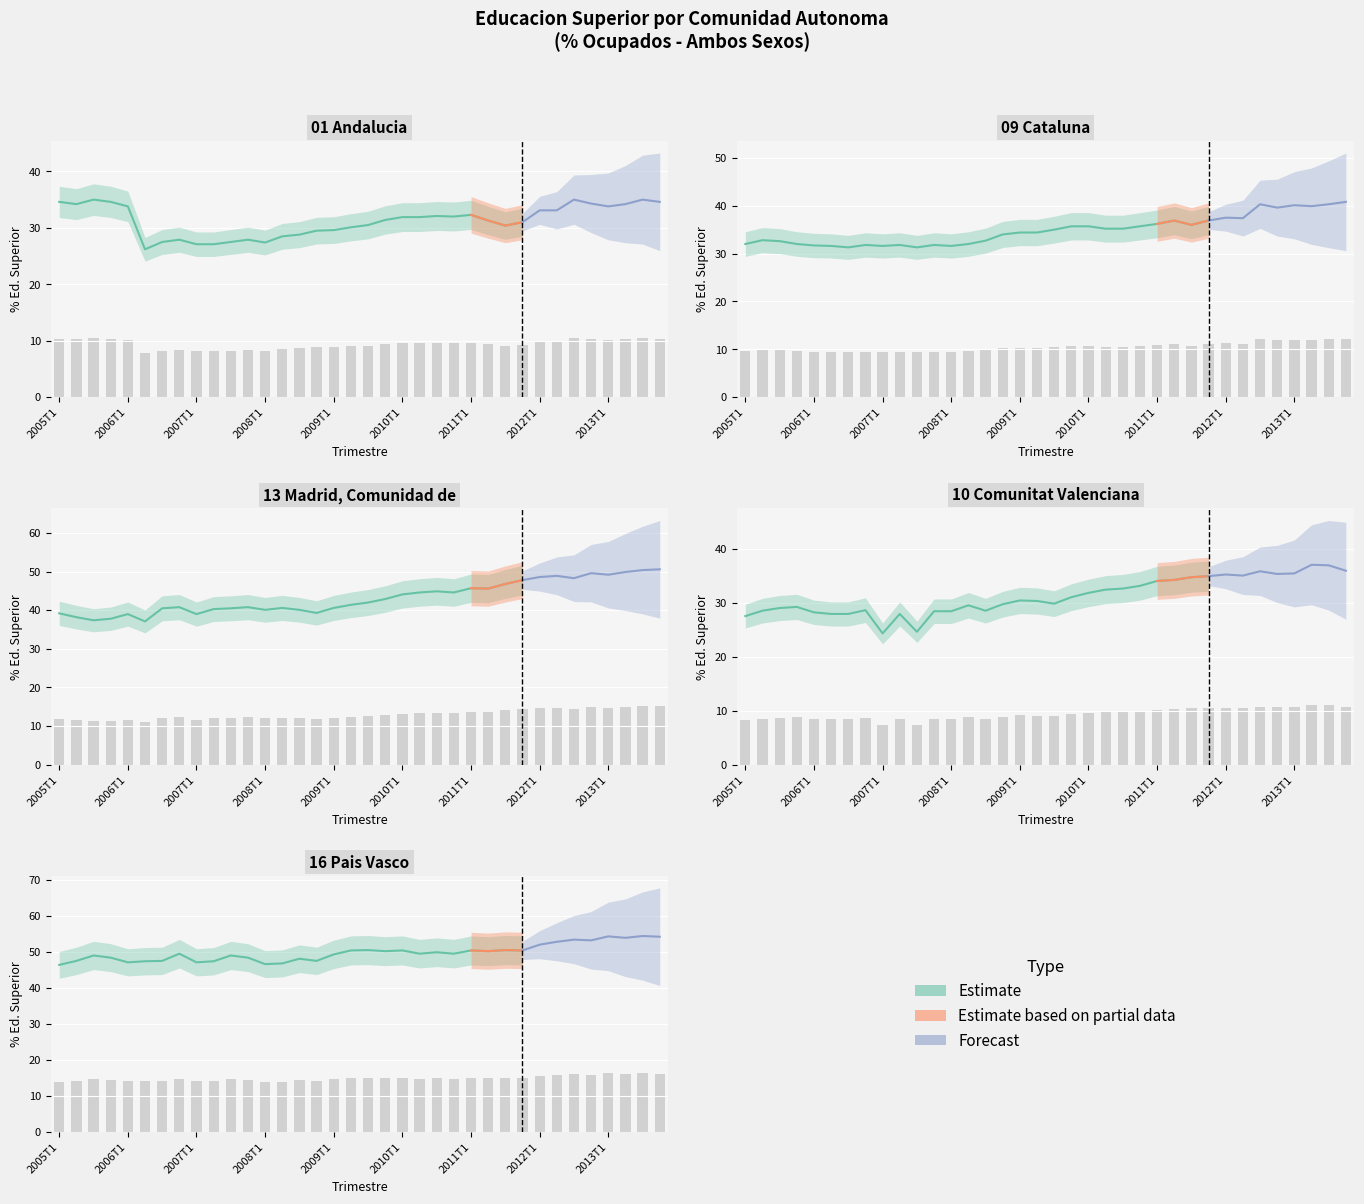

Reading left to right, list all the values displayed in this chart.

01 Andalucia - Ed. Superior: 10.4	10.3	10.5	10.4	10.1	7.9	8.2	8.4	8.1	8.1	8.2	8.4	8.2	8.5	8.6	8.8	8.9	9.0	9.2	9.4	9.6	9.6	9.6	9.6	9.7	9.4	9.1	9.3	9.9	9.9	10.5	10.3	10.1	10.3	10.5	10.4
09 Cataluna - Ed. Superior: 9.6	9.8	9.8	9.6	9.5	9.5	9.4	9.5	9.5	9.5	9.4	9.5	9.5	9.6	9.8	10.2	10.3	10.3	10.5	10.7	10.7	10.6	10.6	10.7	10.9	11.1	10.8	11.1	11.2	11.2	12.1	11.9	12.0	12.0	12.1	12.2
13 Madrid - Ed. Superior: 11.8	11.5	11.2	11.3	11.7	11.1	12.2	12.2	11.7	12.1	12.2	12.2	12.0	12.2	12.0	11.8	12.2	12.4	12.6	12.9	13.2	13.4	13.5	13.4	13.7	13.7	14.0	14.3	14.6	14.7	14.5	14.9	14.8	15.0	15.1	15.2
10 Comunitat Valenciana - Ed. Superior: 8.2	8.5	8.7	8.8	8.5	8.4	8.4	8.6	7.3	8.4	7.4	8.5	8.5	8.8	8.5	8.9	9.1	9.1	8.9	9.3	9.5	9.7	9.8	9.9	10.2	10.3	10.4	10.5	10.6	10.5	10.7	10.6	10.6	11.1	11.1	10.8
16 Pais Vasco - Ed. Superior: 13.9	14.2	14.7	14.5	14.1	14.2	14.2	14.8	14.1	14.2	14.7	14.5	14.0	14.0	14.4	14.2	14.8	15.1	15.1	15.1	15.1	14.8	15.0	14.8	15.1	15.1	15.1	15.1	15.6	15.8	16.0	16.0	16.3	16.2	16.3	16.3